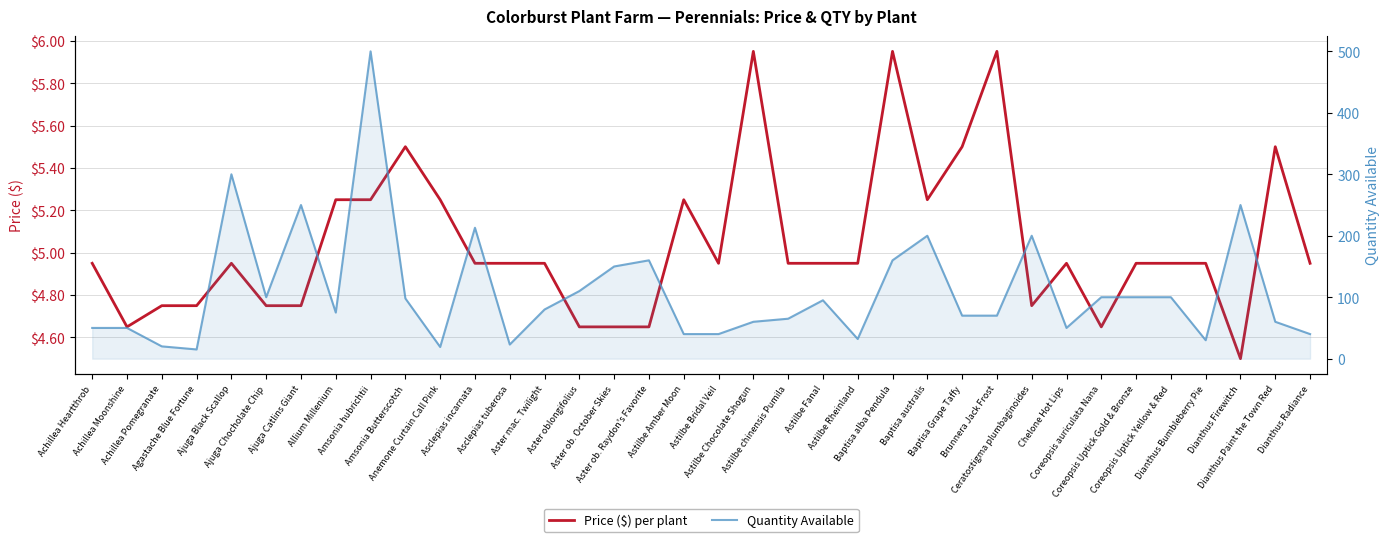

True or false: Quantity Available and Price ($) per plant intersect in this chart.

False